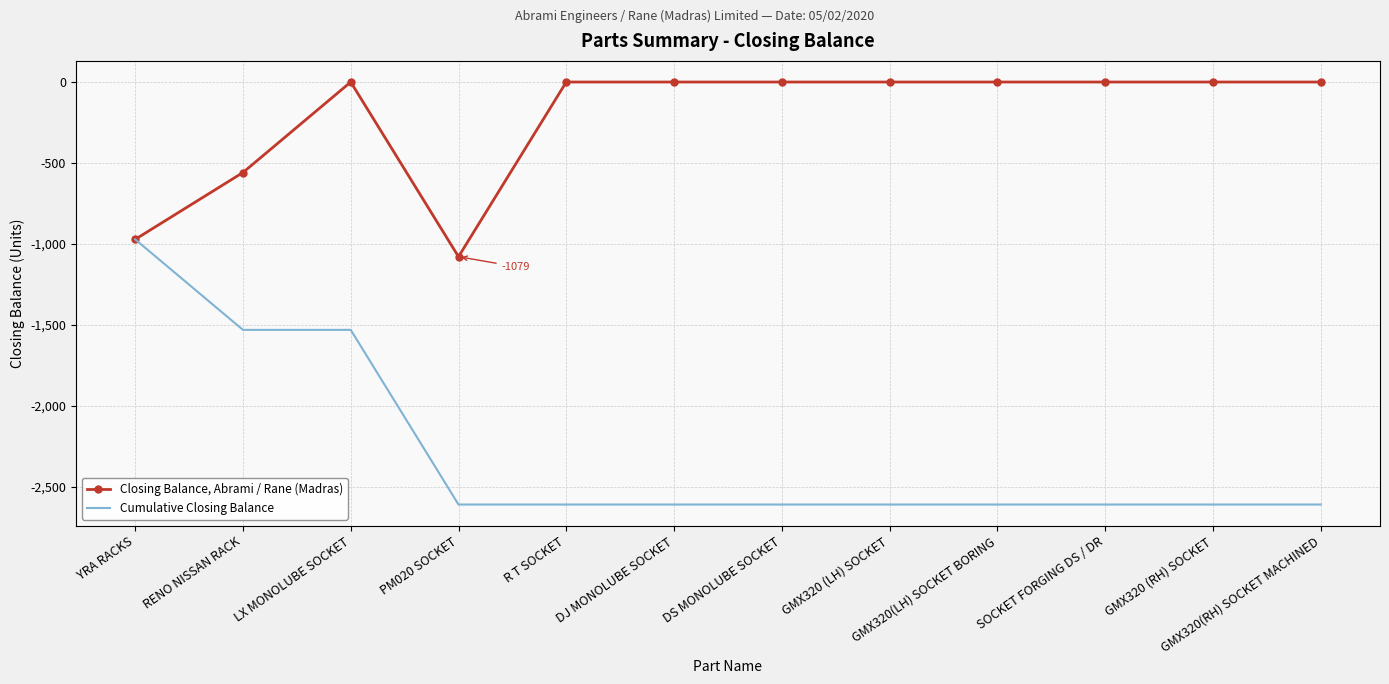

Which series has the largest range (max minus min)?

Cumulative Closing Balance